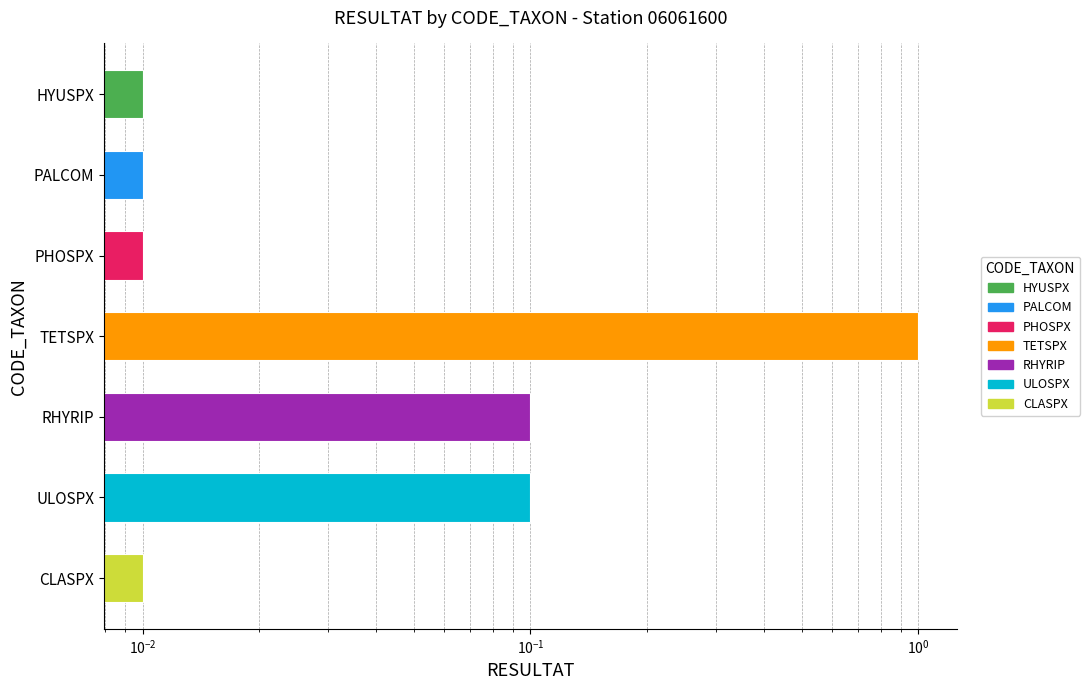

What is the sum of all values?

1.2